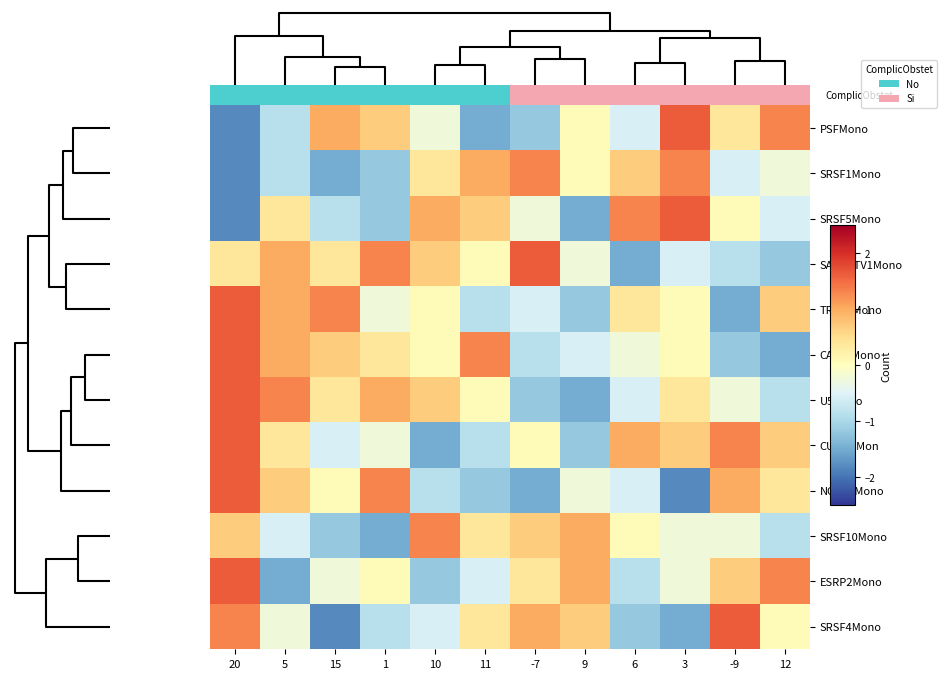

Reading left to right, transcribe all the data shown in this chart.

PSFMono: 20=-1.8	5=-0.9	15=1.0	1=0.7	10=-0.2	11=-1.5	-7=-1.2	9=0.1	6=-0.6	3=1.6	-9=0.4	12=1.3
SRSF1Mono: 20=-1.8	5=-0.9	15=-1.5	1=-1.2	10=0.4	11=1.0	-7=1.3	9=0.1	6=0.7	3=1.3	-9=-0.6	12=-0.2
SRSF5Mono: 20=-1.8	5=0.4	15=-0.9	1=-1.2	10=1.0	11=0.7	-7=-0.2	9=-1.5	6=1.3	3=1.6	-9=0.1	12=-0.6
SAM68TV1Mono: 20=0.4	5=1.0	15=0.4	1=1.3	10=0.7	11=0.1	-7=1.6	9=-0.2	6=-1.5	3=-0.6	-9=-0.9	12=-1.2
TRA2AMono: 20=1.6	5=1.0	15=1.3	1=-0.2	10=0.1	11=-0.9	-7=-0.6	9=-1.2	6=0.4	3=0.1	-9=-1.5	12=0.7
CA150Mono: 20=1.6	5=1.0	15=0.7	1=0.4	10=0.1	11=1.3	-7=-0.9	9=-0.6	6=-0.2	3=0.1	-9=-1.2	12=-1.5
U5Mono: 20=1.6	5=1.3	15=0.4	1=1.0	10=0.7	11=0.1	-7=-1.2	9=-1.5	6=-0.6	3=0.4	-9=-0.2	12=-0.9
CUGBPMon: 20=1.6	5=0.4	15=-0.6	1=-0.2	10=-1.5	11=-0.9	-7=0.1	9=-1.2	6=1.0	3=0.7	-9=1.3	12=0.7
NOVA1Mono: 20=1.6	5=0.7	15=0.1	1=1.3	10=-0.9	11=-1.2	-7=-1.5	9=-0.2	6=-0.6	3=-1.8	-9=1.0	12=0.4
SRSF10Mono: 20=0.7	5=-0.6	15=-1.2	1=-1.5	10=1.3	11=0.4	-7=0.7	9=1.0	6=0.1	3=-0.2	-9=-0.2	12=-0.9
ESRP2Mono: 20=1.6	5=-1.5	15=-0.2	1=0.1	10=-1.2	11=-0.6	-7=0.4	9=1.0	6=-0.9	3=-0.2	-9=0.7	12=1.3
SRSF4Mono: 20=1.3	5=-0.2	15=-1.8	1=-0.9	10=-0.6	11=0.4	-7=1.0	9=0.7	6=-1.2	3=-1.5	-9=1.6	12=0.1